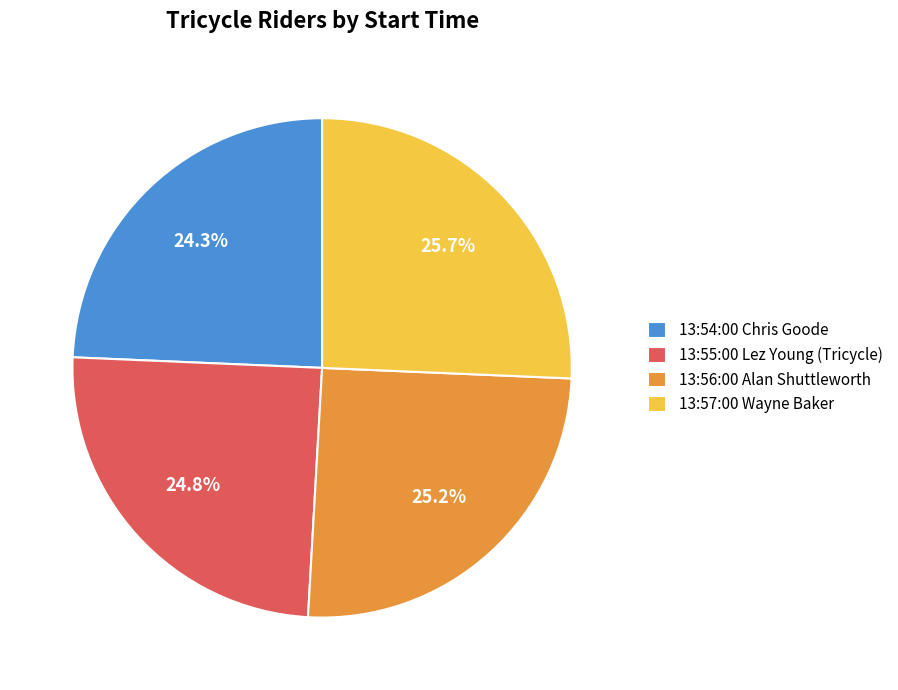

Is there a majority slice in this chart?

No